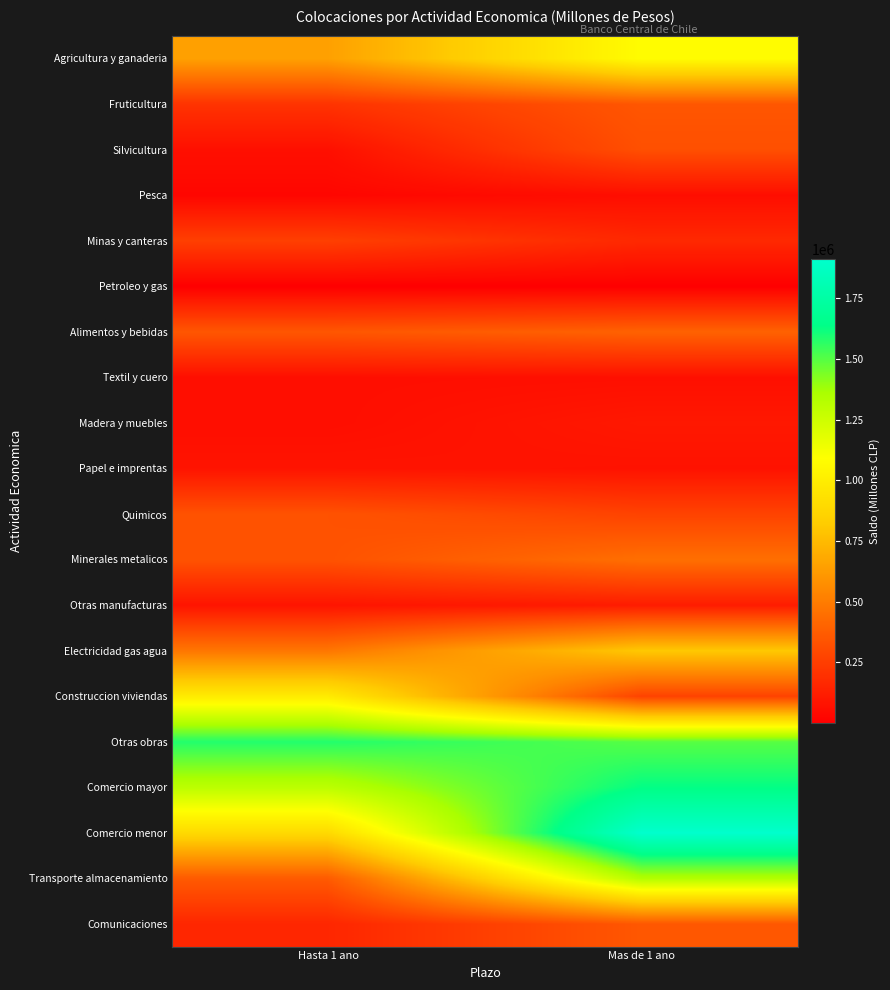

Reading right to left, transcribe all the data shown in this chart.

Agricultura y ganaderia: Mas de 1 ano=1079223.2	Hasta 1 ano=644066.6
Fruticultura: Mas de 1 ano=349460.6	Hasta 1 ano=207974.8
Silvicultura: Mas de 1 ano=321039.2	Hasta 1 ano=66485.0
Pesca: Mas de 1 ano=60007.7	Hasta 1 ano=27956.1
Minas y canteras: Mas de 1 ano=165675.1	Hasta 1 ano=256908.9
Petroleo y gas: Mas de 1 ano=2312.2	Hasta 1 ano=1063.4
Alimentos y bebidas: Mas de 1 ano=396153.5	Hasta 1 ano=350028.6
Textil y cuero: Mas de 1 ano=65925.3	Hasta 1 ano=62009.4
Madera y muebles: Mas de 1 ano=99529.3	Hasta 1 ano=61041.0
Papel e imprentas: Mas de 1 ano=77692.6	Hasta 1 ano=83328.1
Quimicos: Mas de 1 ano=270865.4	Hasta 1 ano=332887.1
Minerales metalicos: Mas de 1 ano=447565.3	Hasta 1 ano=333968.7
Otras manufacturas: Mas de 1 ano=116327.0	Hasta 1 ano=83935.8
Electricidad gas agua: Mas de 1 ano=805644.7	Hasta 1 ano=477702.3
Construccion viviendas: Mas de 1 ano=272076.9	Hasta 1 ano=987123.8
Otras obras: Mas de 1 ano=1497343.6	Hasta 1 ano=1581665.1
Comercio mayor: Mas de 1 ano=1631386.4	Hasta 1 ano=1305045.4
Comercio menor: Mas de 1 ano=1909698.1	Hasta 1 ano=893368.4
Transporte almacenamiento: Mas de 1 ano=1333716.4	Hasta 1 ano=365026.2
Comunicaciones: Mas de 1 ano=353719.7	Hasta 1 ano=156343.6